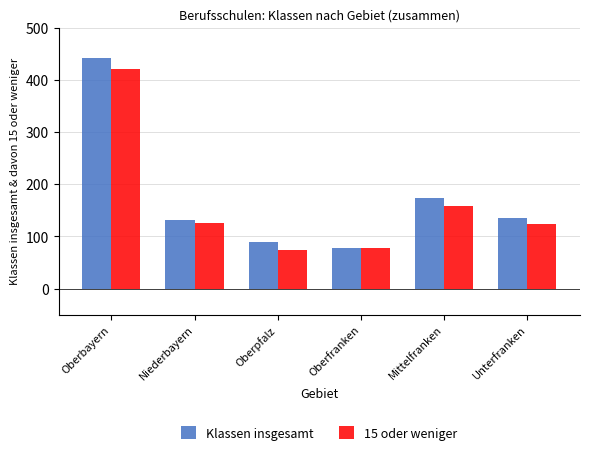

What position from the right is Mittelfranken?

2